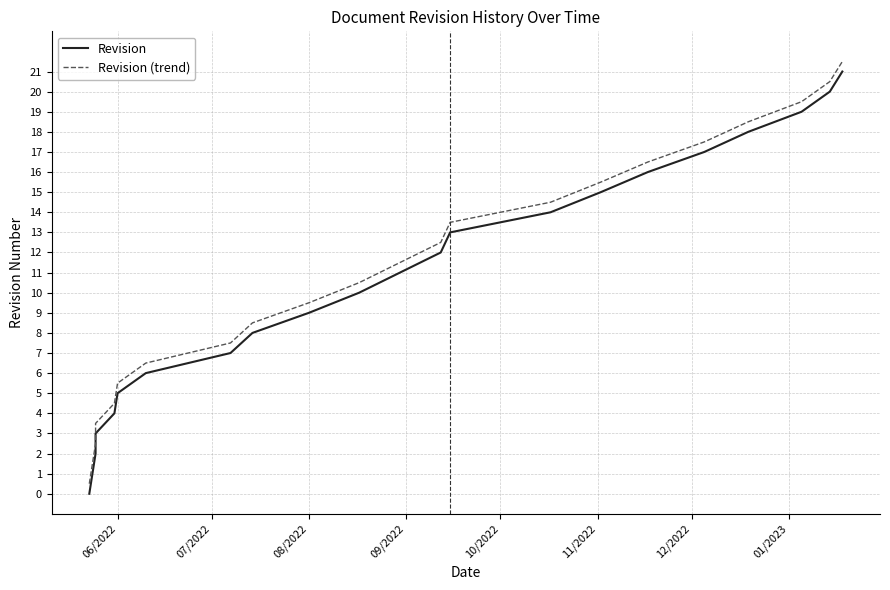

Reading left to right, transcribe all the data shown in this chart.

Revision: 0.0	1.0	2.0	3.0	4.0	5.0	6.0	7.0	8.0	9.0	10.0	11.0	12.0	13.0	14.0	15.0	16.0	17.0	18.0	19.0	20.0	21.0
Revision (trend): 0.5	1.5	2.5	3.5	4.5	5.5	6.5	7.5	8.5	9.5	10.5	11.5	12.5	13.5	14.5	15.5	16.5	17.5	18.5	19.5	20.5	21.5